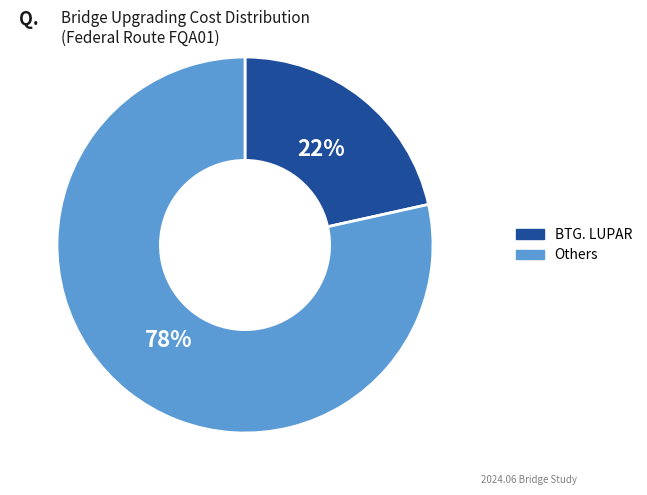

To the nearest percent, what is the average slice percentage?

50%